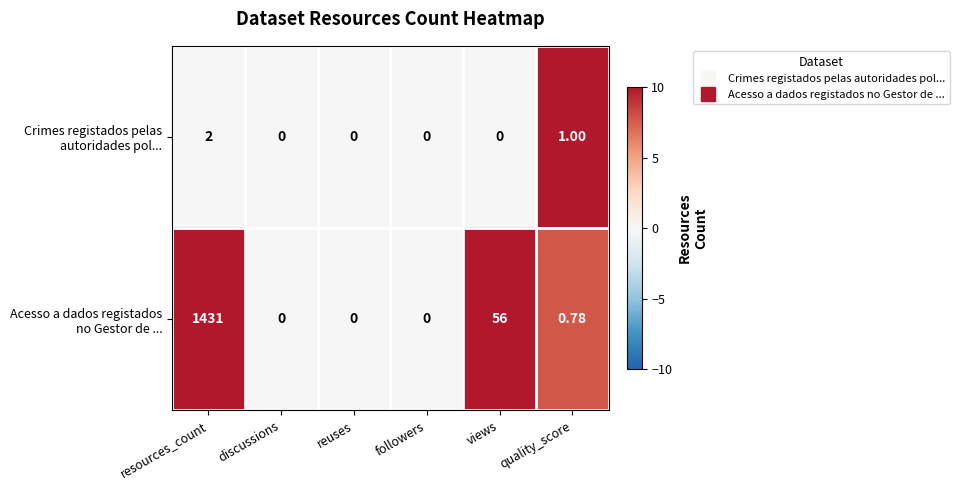

At which category is the sum across all series the highest?

resources_count